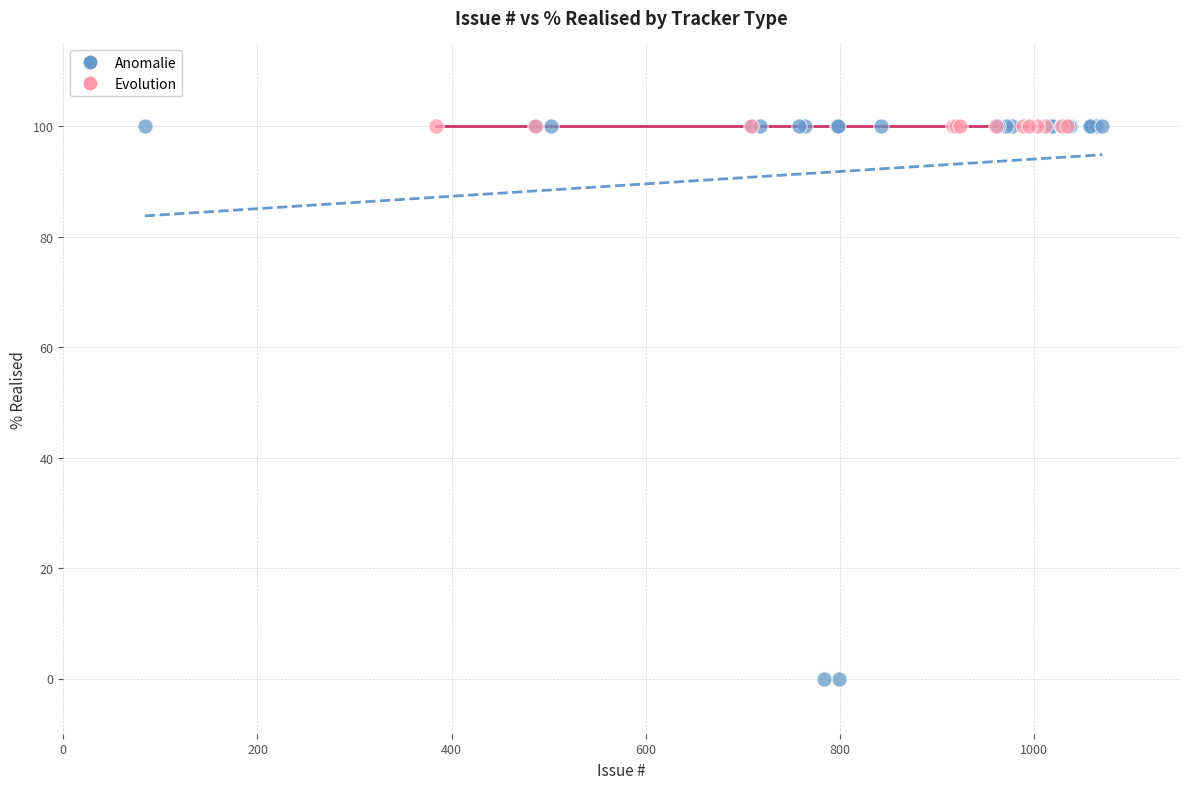

Which series reaches the minimum Y coordinate?

Anomalie